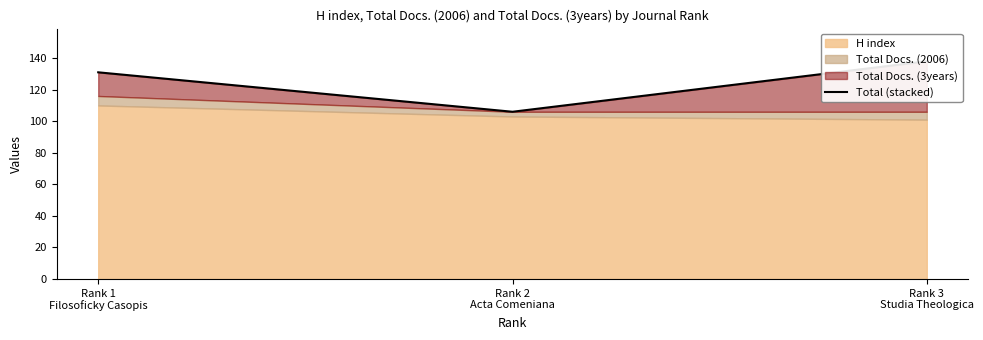

What is the label of the 1st point from the right?

Rank 3
Studia Theologica